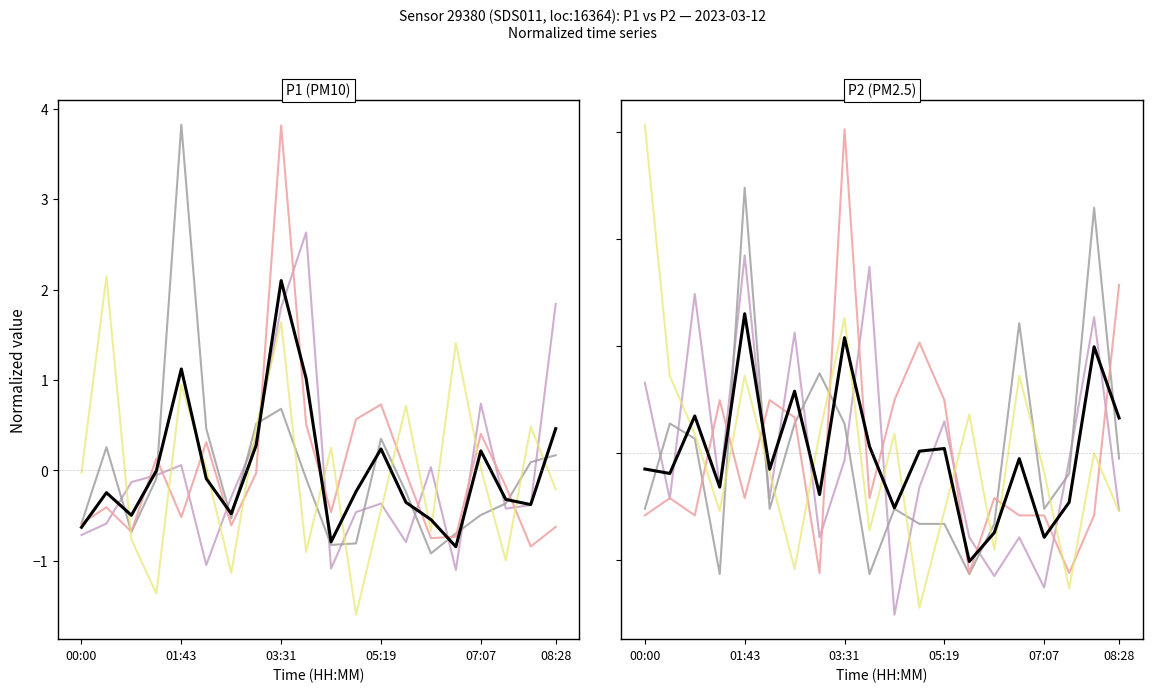

After their last crossing, which series has the higher values: P2_line2 or P2_line3?

P2_line3